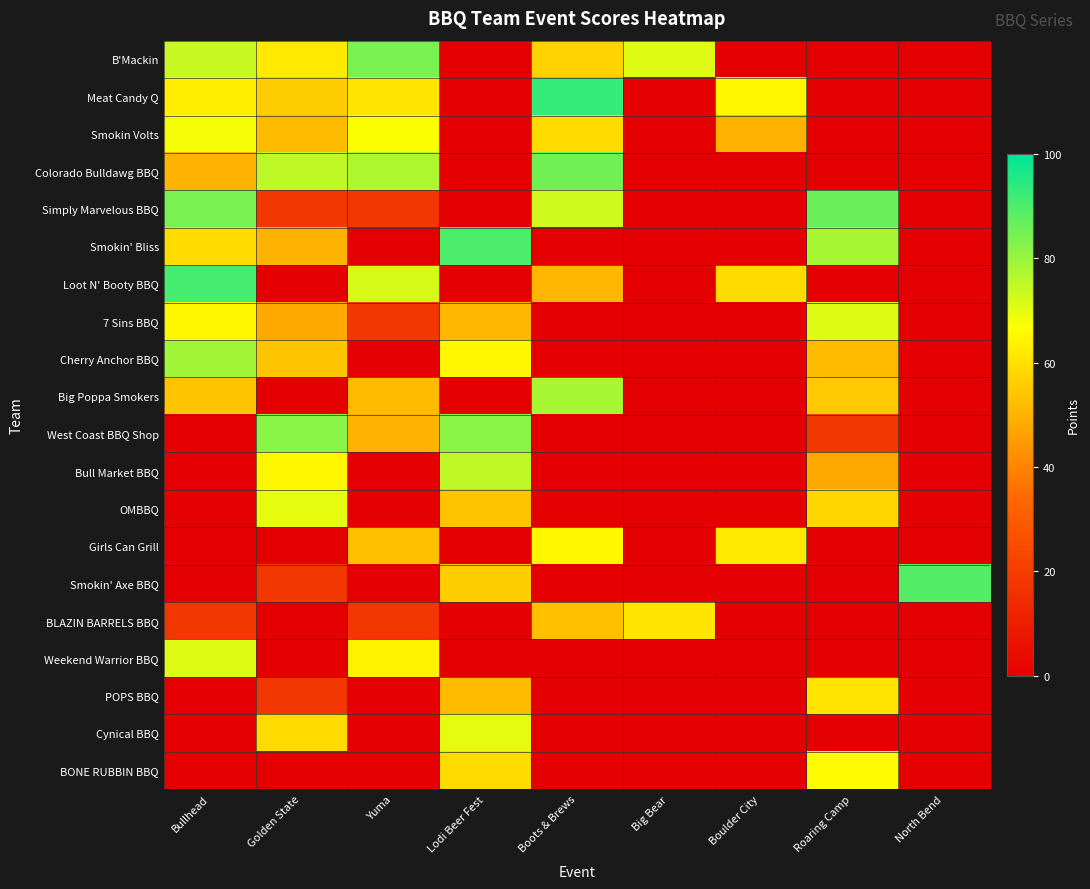

Rank the series by their maximum value, from highest to lowest.

Meat Candy Q, Loot N' Booty BBQ, Smokin' Bliss, Smokin' Axe BBQ, Simply Marvelous BBQ, Colorado Bulldawg BBQ, B'Mackin, West Coast BBQ Shop, Cherry Anchor BBQ, Big Poppa Smokers, Bull Market BBQ, 7 Sins BBQ, Weekend Warrior BBQ, OMBBQ, Cynical BBQ, Smokin Volts, BONE RUBBIN BBQ, Girls Can Grill, BLAZIN BARRELS BBQ, POPS BBQ